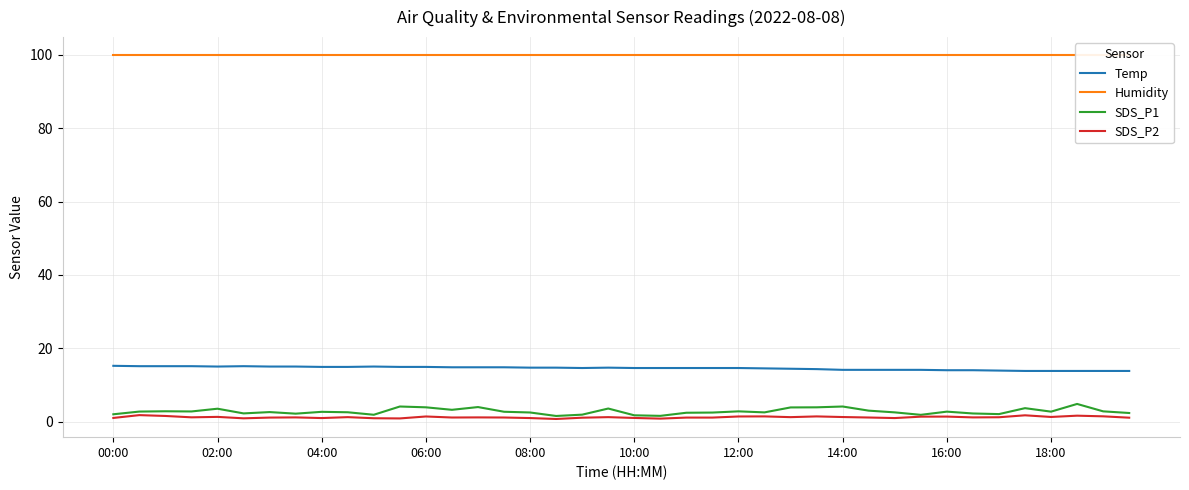

True or false: Temp and SDS_P2 cross at least once.

False